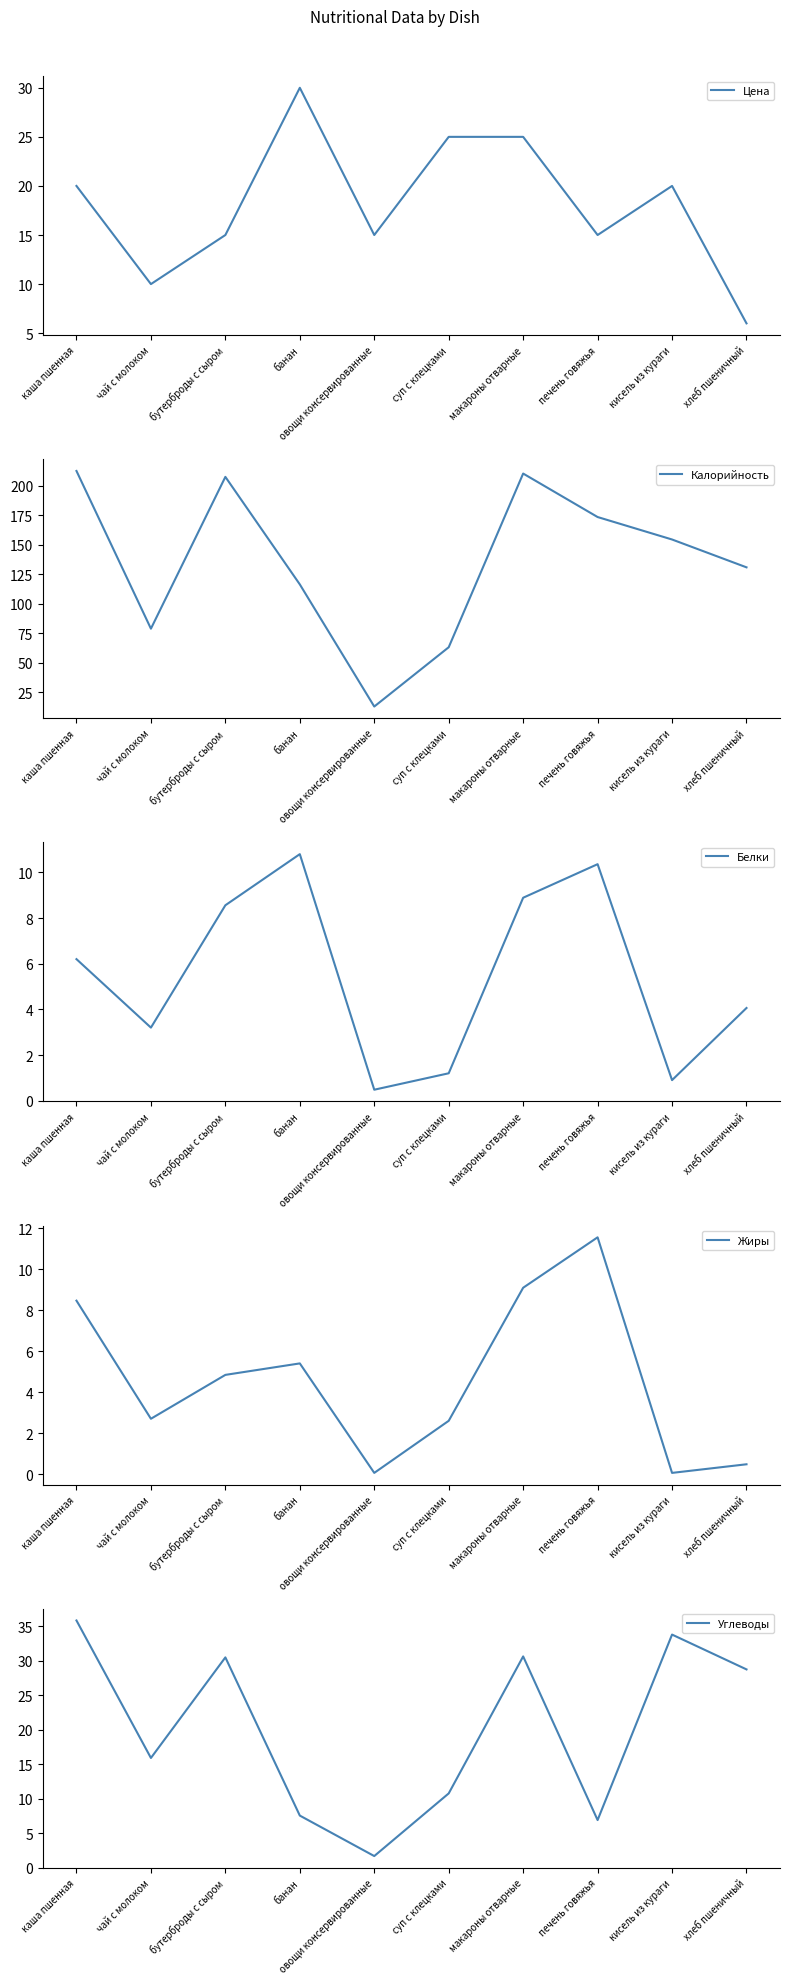

What is the total value across all series at бутерброды с сыром?

266.6